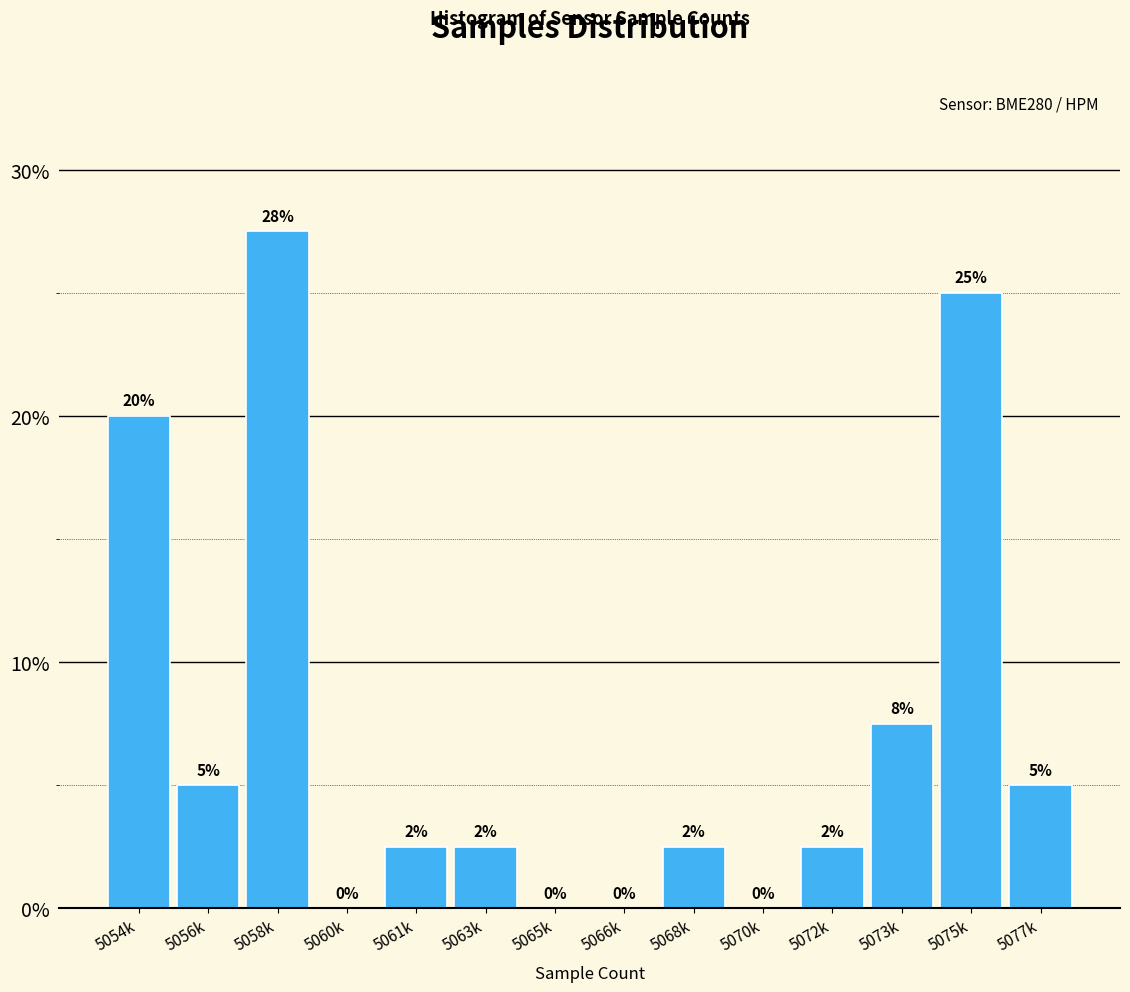

The chart shows a value of 25.0 at 5075k. True or false?

True